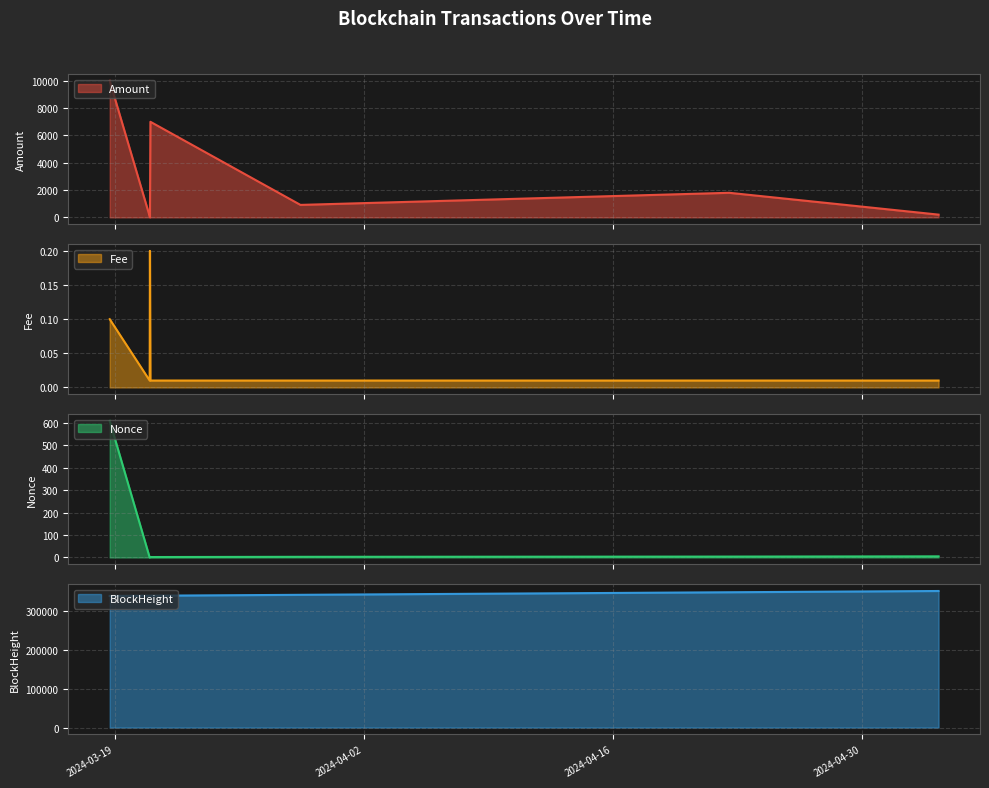

What are all the series names shown in the legend?

Amount, Fee, Nonce, BlockHeight